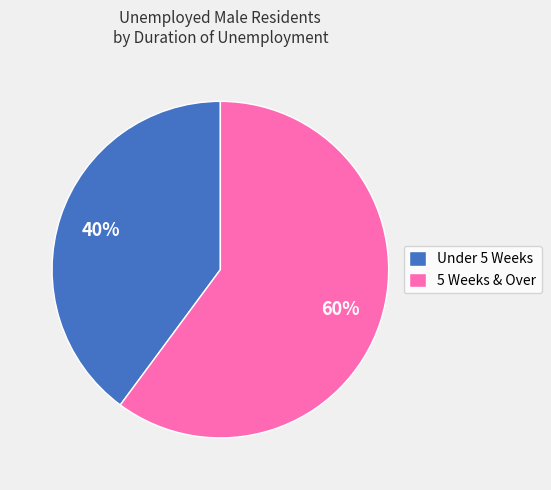

Do 5 Weeks & Over and Under 5 Weeks together represent more than half of the pie?

Yes